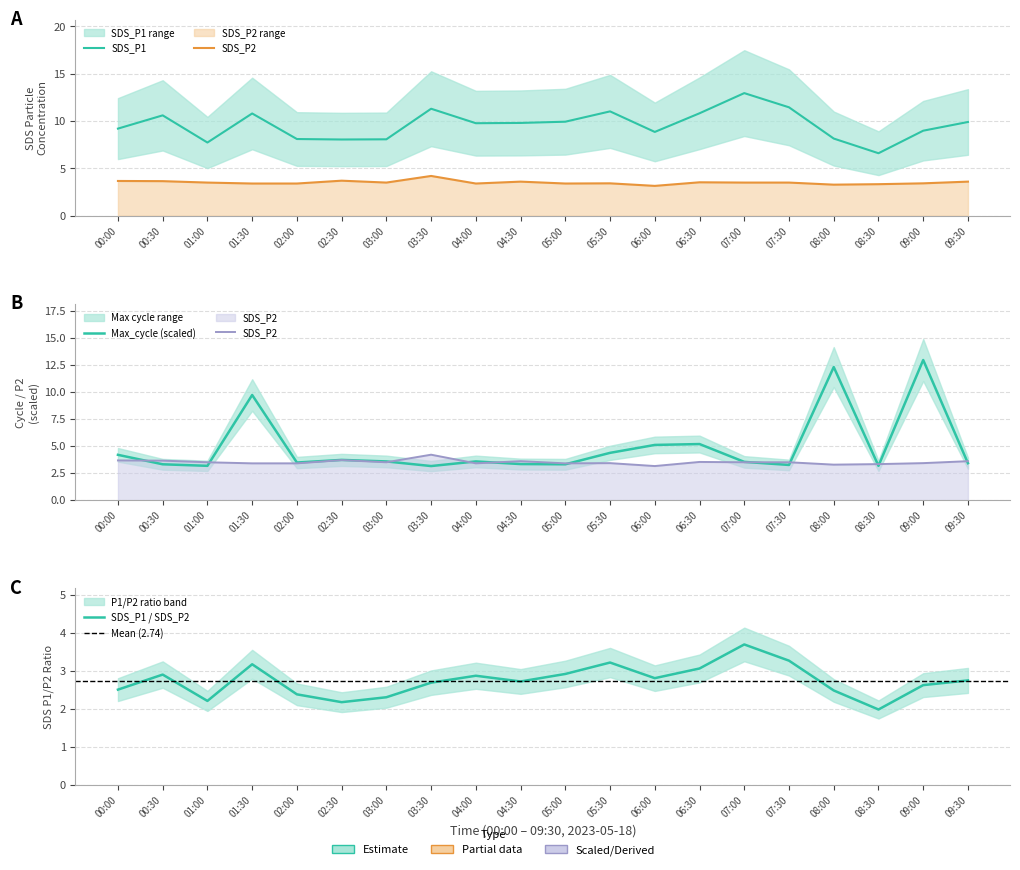

Reading left to right, what are all the values shown in this chart?

SDS_P1: 9.2	10.6	7.7	10.8	8.1	8.1	8.1	11.3	9.8	9.8	9.9	11.0	8.8	10.8	12.9	11.4	8.2	6.6	9.0	9.9
SDS_P2: 3.7	3.6	3.5	3.4	3.4	3.7	3.5	4.2	3.4	3.6	3.4	3.4	3.1	3.5	3.5	3.5	3.3	3.3	3.4	3.6
Max_cycle_scaled: 4.2	3.3	3.2	9.7	3.5	3.7	3.6	3.1	3.6	3.3	3.3	4.4	5.1	5.2	3.5	3.3	12.3	3.2	12.9	3.4